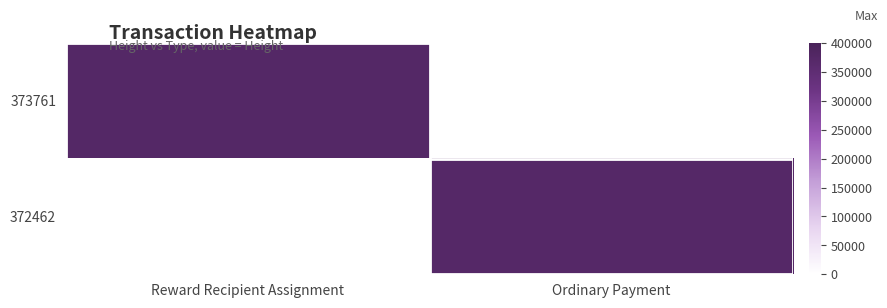

What is the maximum value for 373761?

373761.0